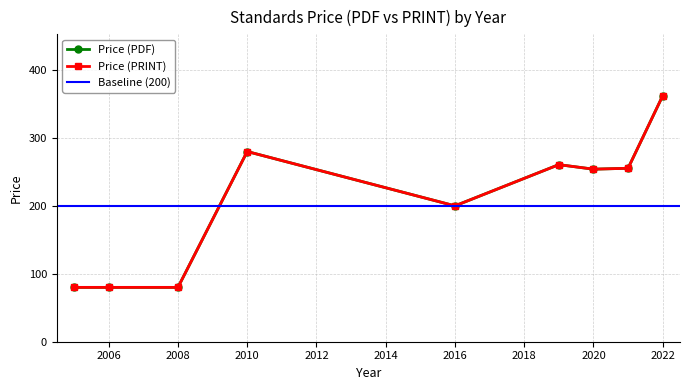

Between 2019 and 2019, which is larger?

2019